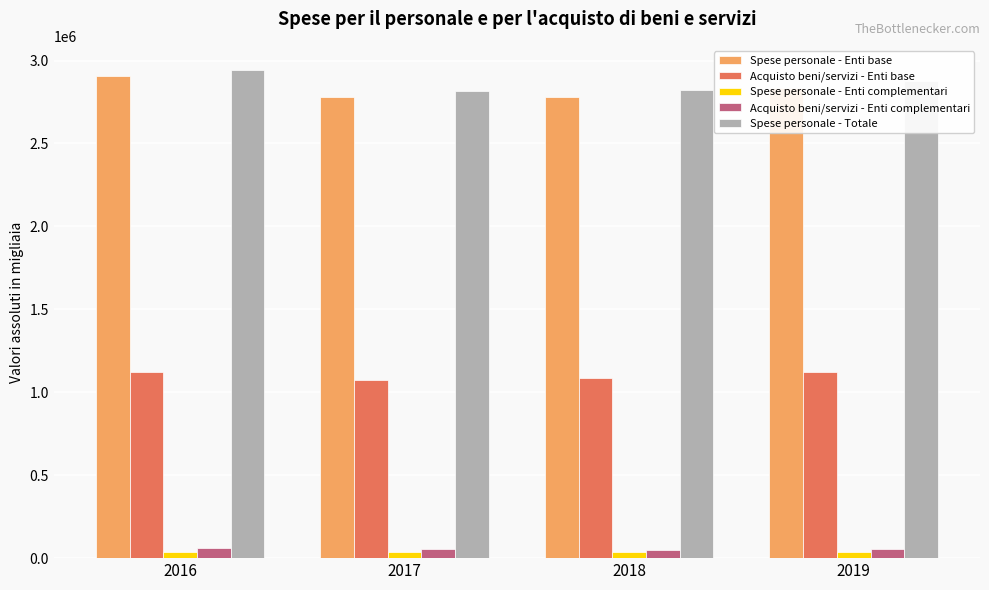

What is the sum of all Spese personale - Enti complementari values?

148906.0